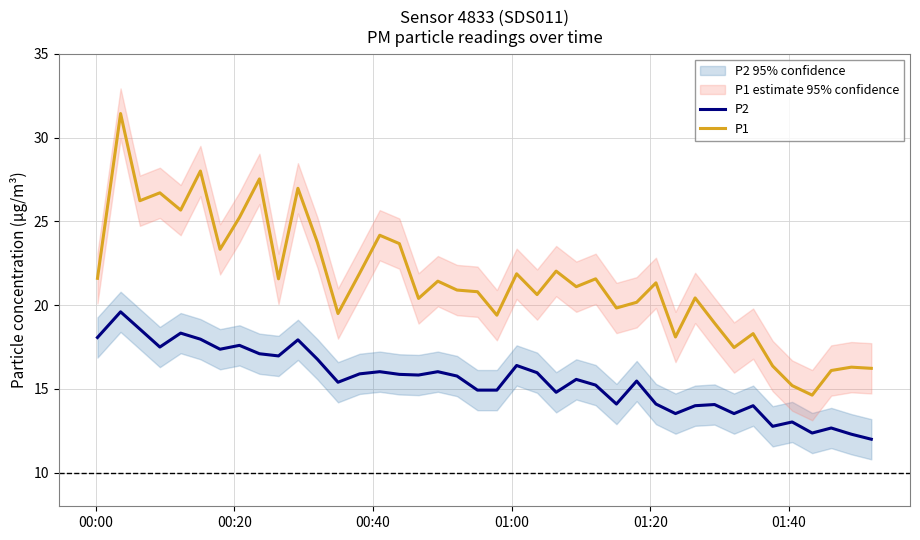

What is the highest value of the P2 series?

19.6